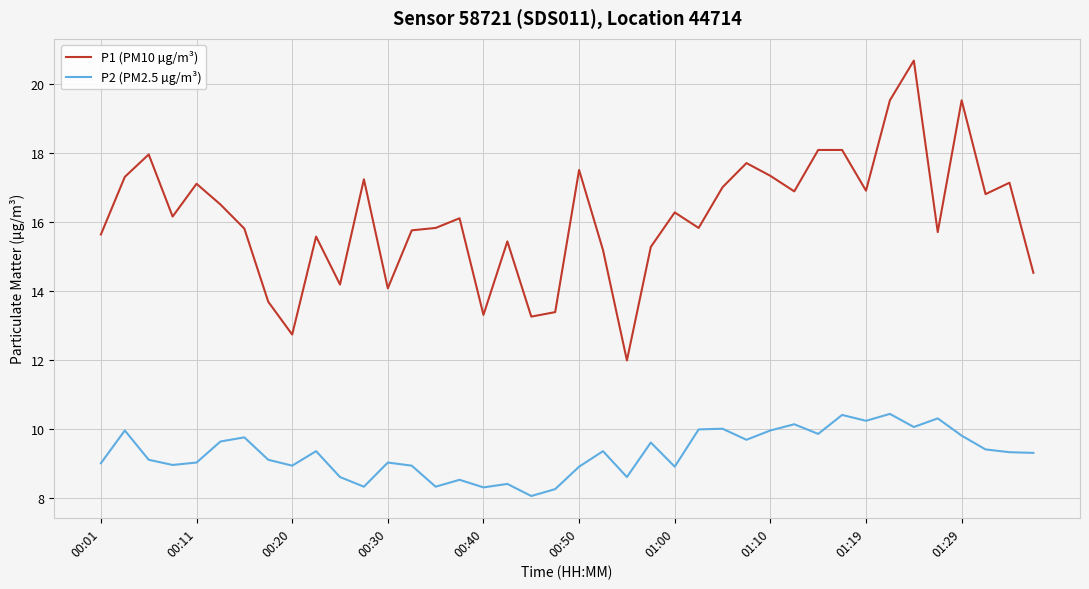

Does the chart have visible grid lines?

Yes